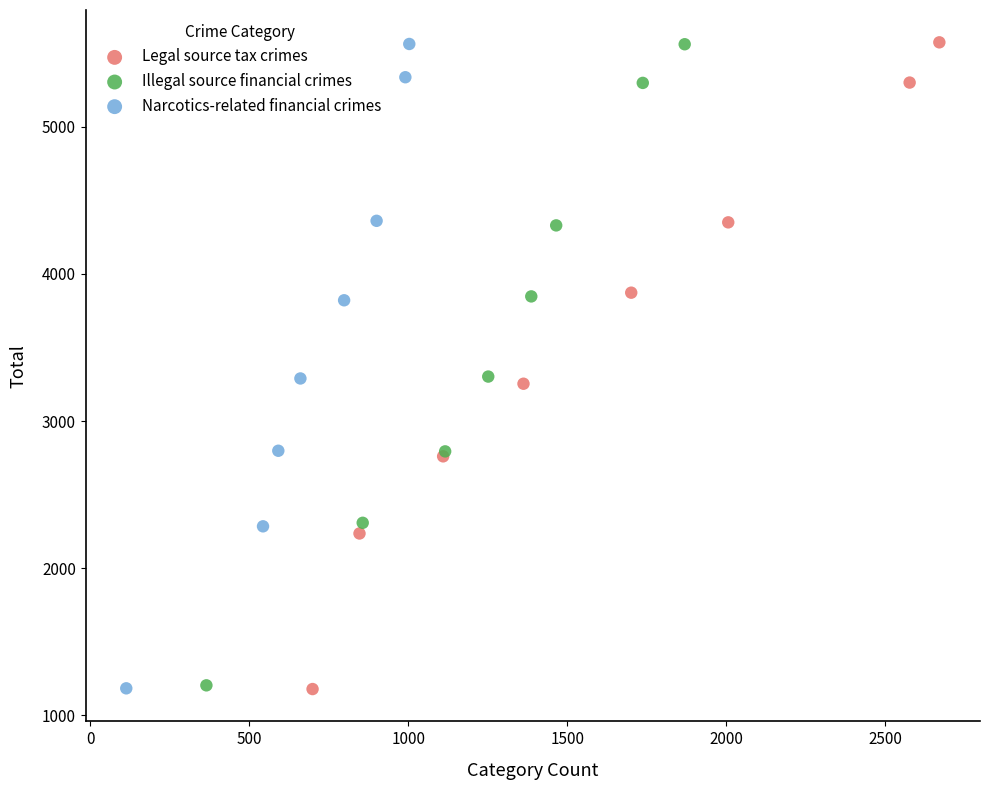

Which series has the largest Y range (max minus min)?

Legal source tax crimes